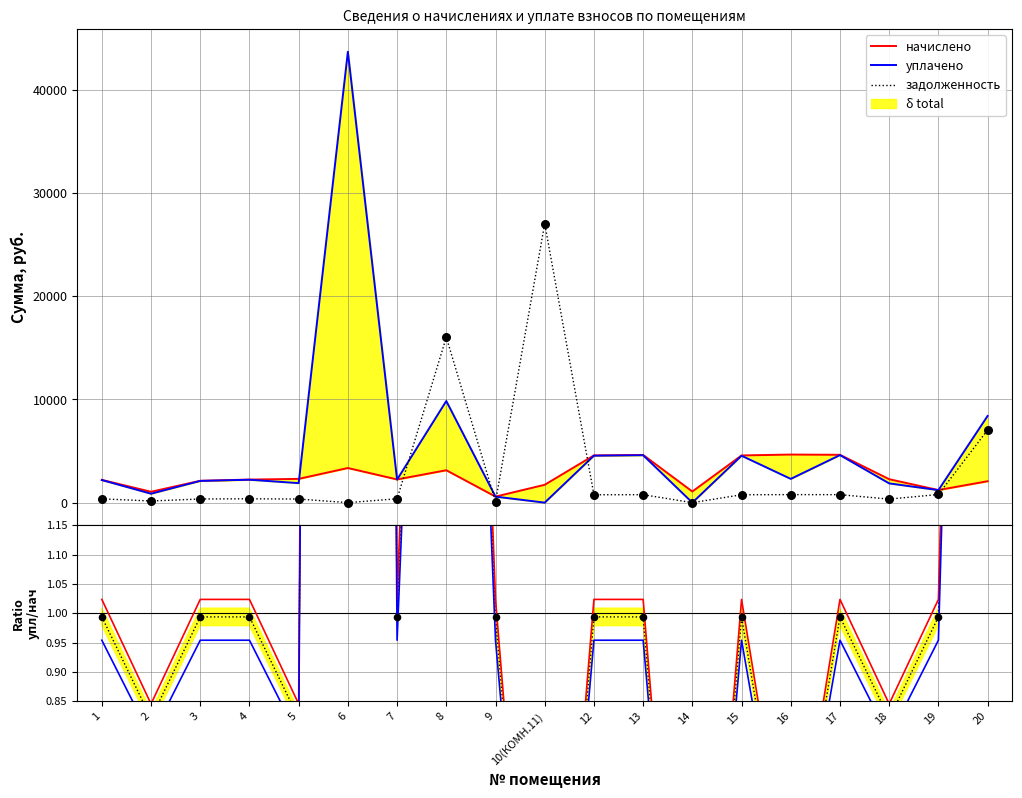

Which series has the largest total across all categories?

уплачено